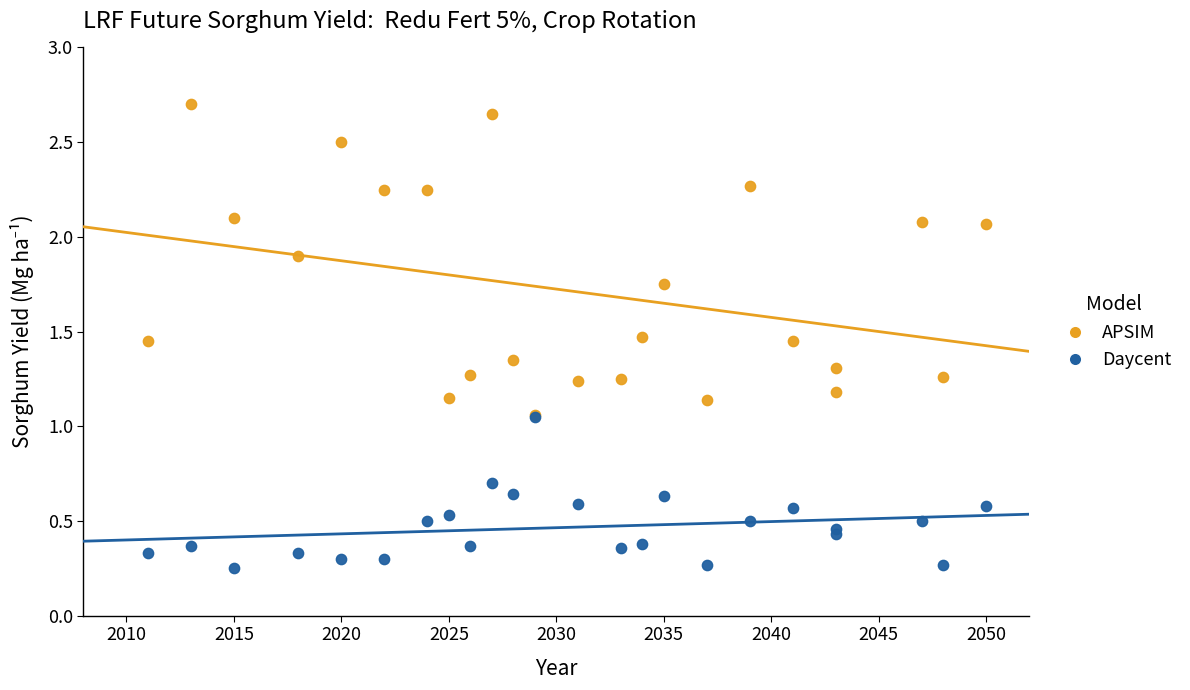

Which series reaches the minimum Y coordinate?

Daycent